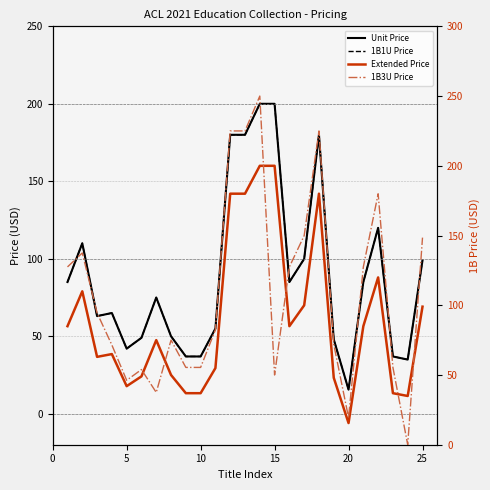

After their last crossing, which series has the higher values: Unit Price or 1B3U Price?

1B3U Price